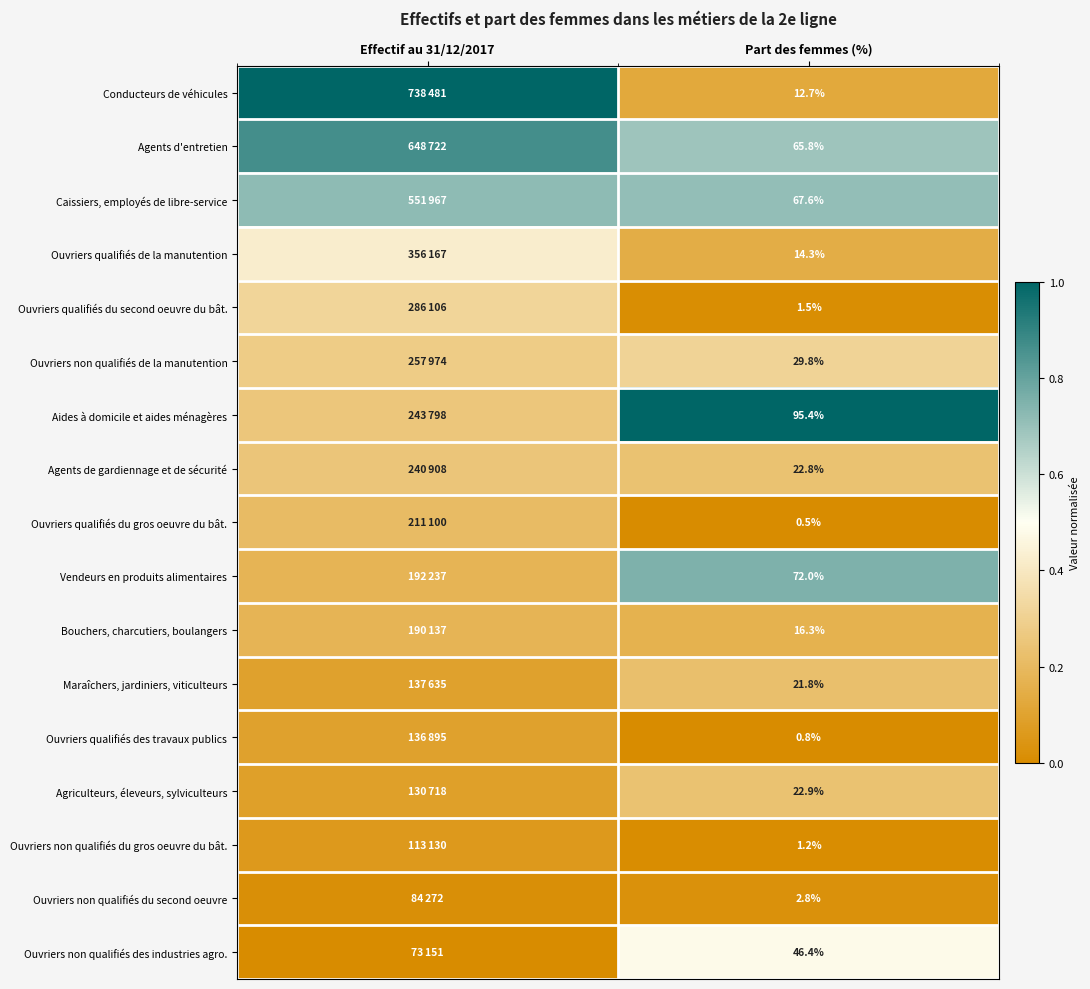

Count the number of data series in this chart.

17